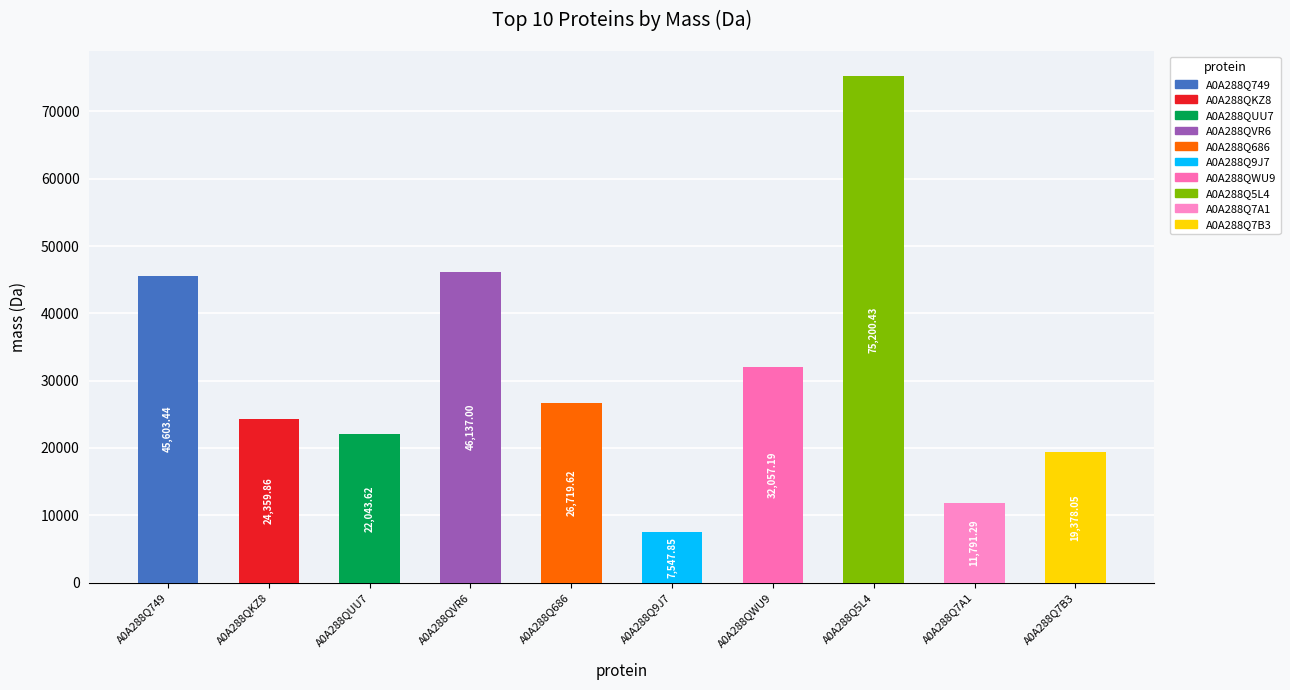

What is the change in value from A0A288QUU7 to A0A288Q7A1?

-10252.3